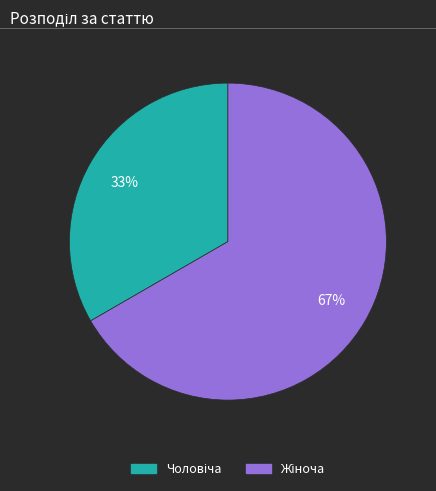

To the nearest percent, what is the average slice percentage?

50%